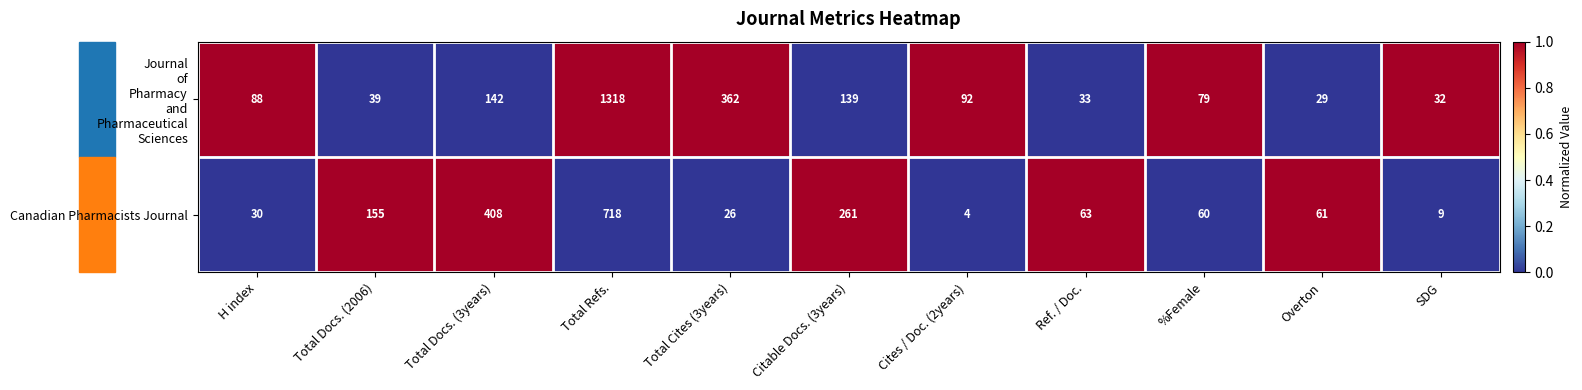

Rank the categories by Canadian Pharmacists Journal value from lowest to highest.

Cites / Doc. (2years), SDG, Total Cites (3years), H index, %Female, Overton, Ref. / Doc., Total Docs. (2006), Citable Docs. (3years), Total Docs. (3years), Total Refs.